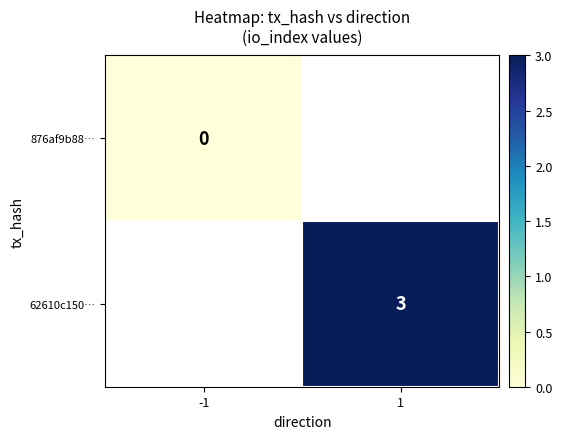

Which label corresponds to the largest value in the chart?

1